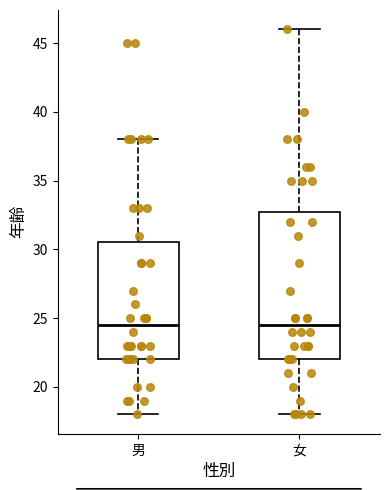

Where does the upper whisker of the box for 男 end on the y-axis? The values are not printed on the chart, so give them approximately, as read against the axis.

38.0